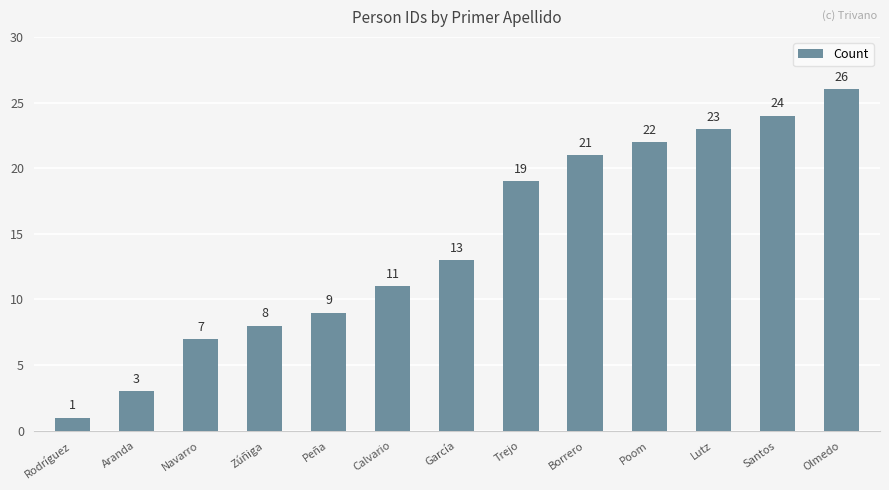

List the labels in order of value, smallest first.

Rodríguez, Aranda, Navarro, Zúñiga, Peña, Calvario, García, Trejo, Borrero, Poom, Lutz, Santos, Olmedo